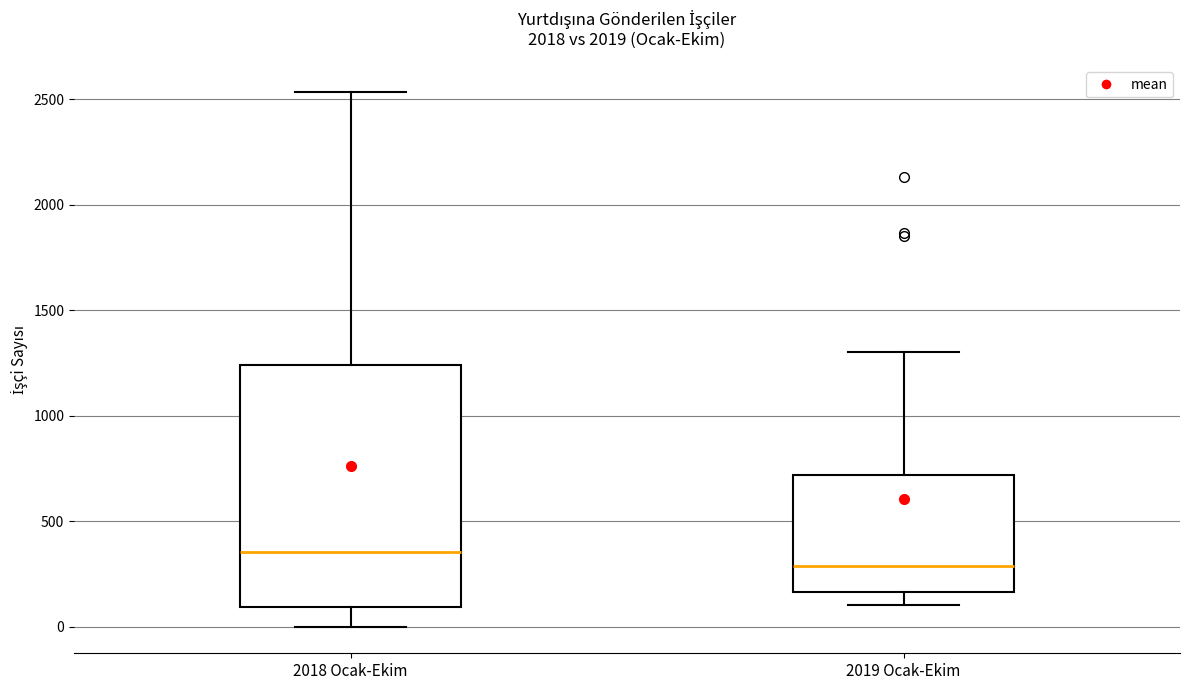

Reading left to right, read every box against the y-axis: the position of its median line, the range the box covers, and the ends of its whiskers. The values are not printed on the chart, so give them approximately, as read against the axis.

2018 Ocak-Ekim: median 350, box 100 to 1250, whiskers 0 to 2550
2019 Ocak-Ekim: median 300, box 150 to 700, whiskers 100 to 1300